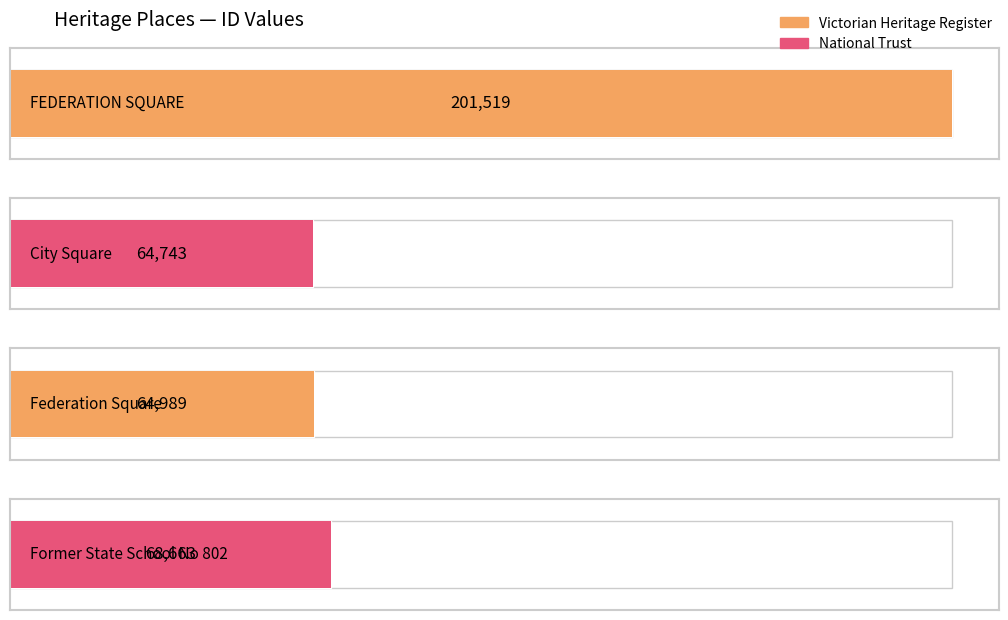

What is the ratio of the value at FEDERATION SQUARE to the value at City Square?

3.1